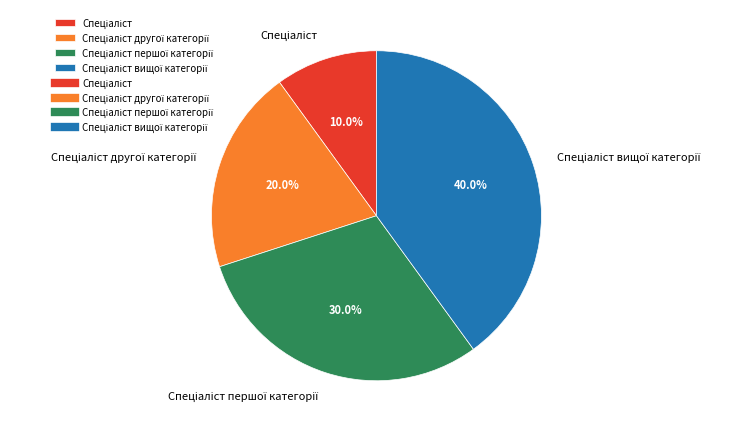

Is there a majority slice in this chart?

No